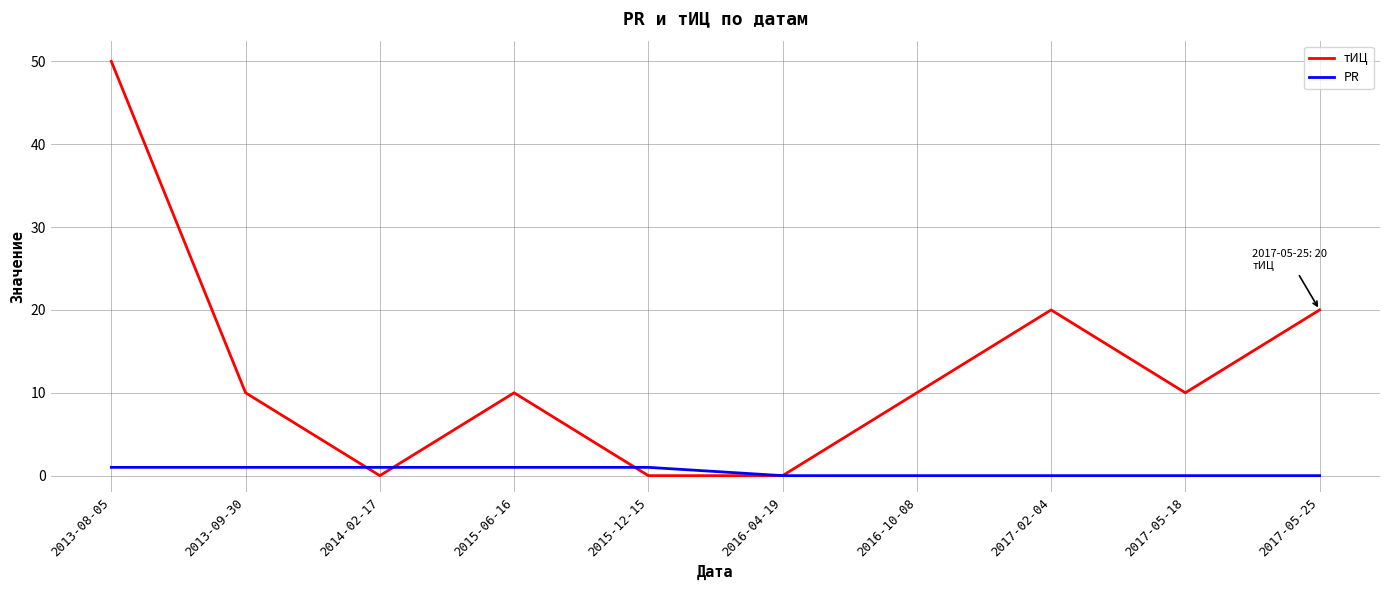

What is the highest value of the тИЦ series?

50